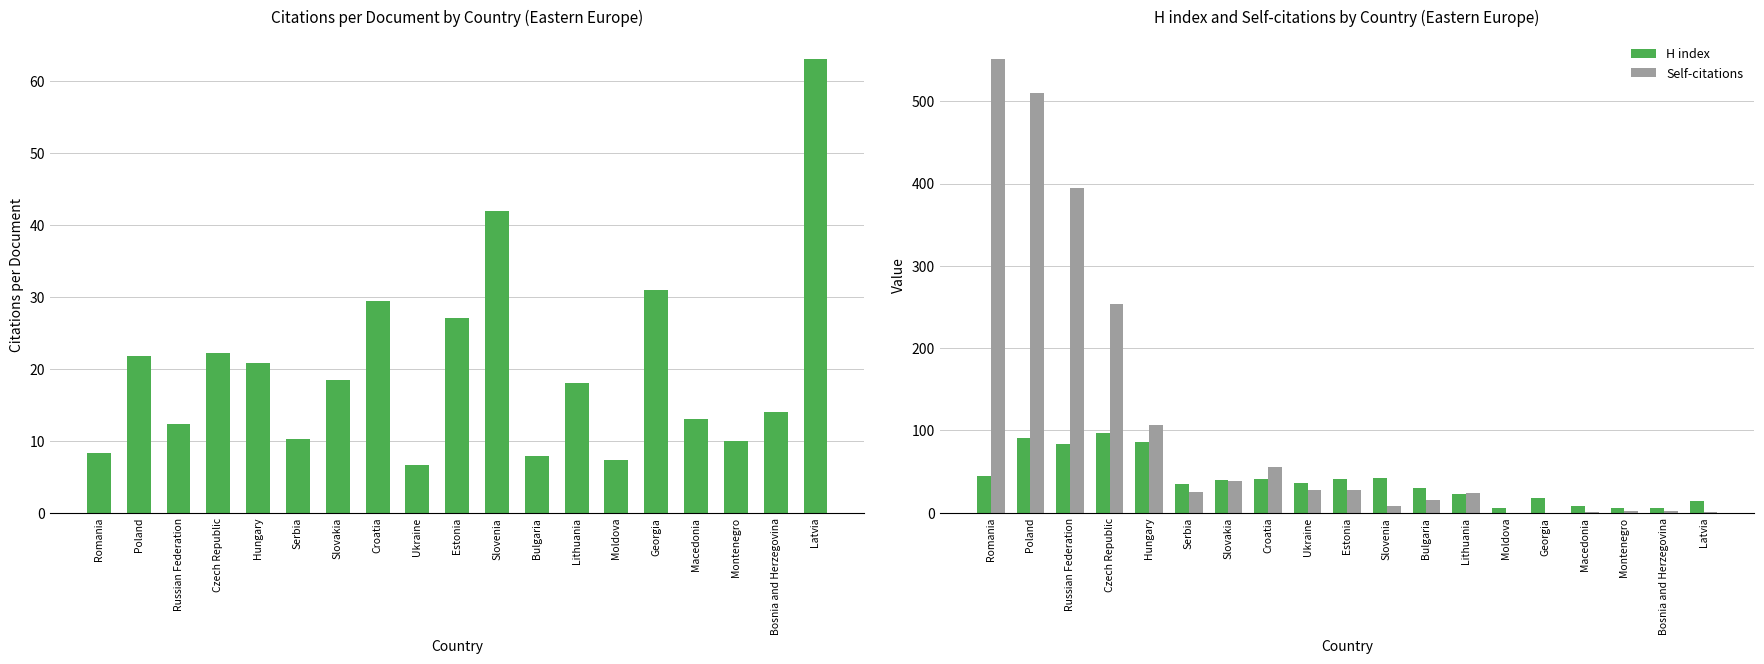

What is the sum of all Self-citations values?

2044